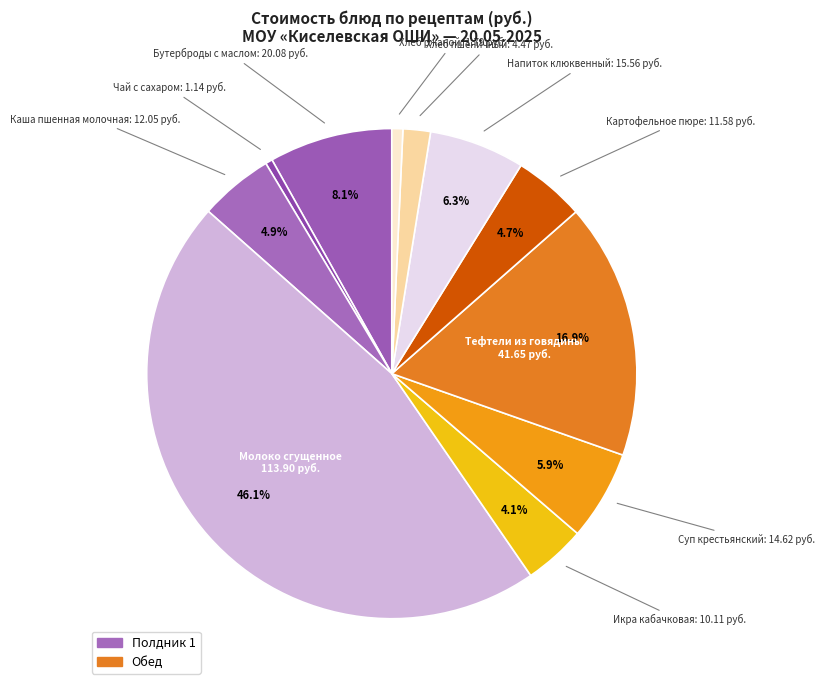

Is the sum of Икра кабачковая and Картофельное пюре greater than half?

No